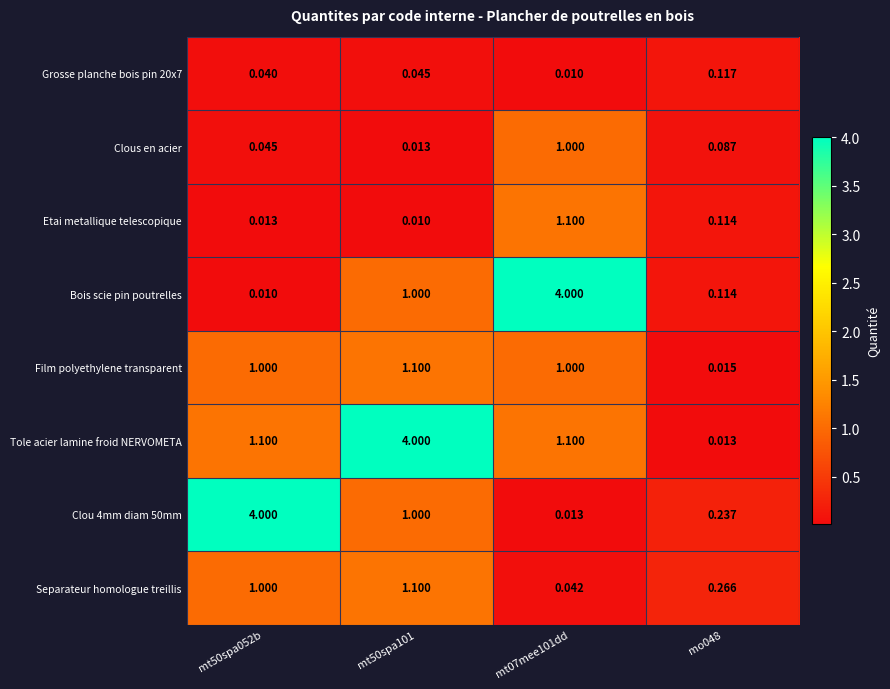

Which series changed the most between mt07mee101dd and mo048?

Bois scie pin poutrelles